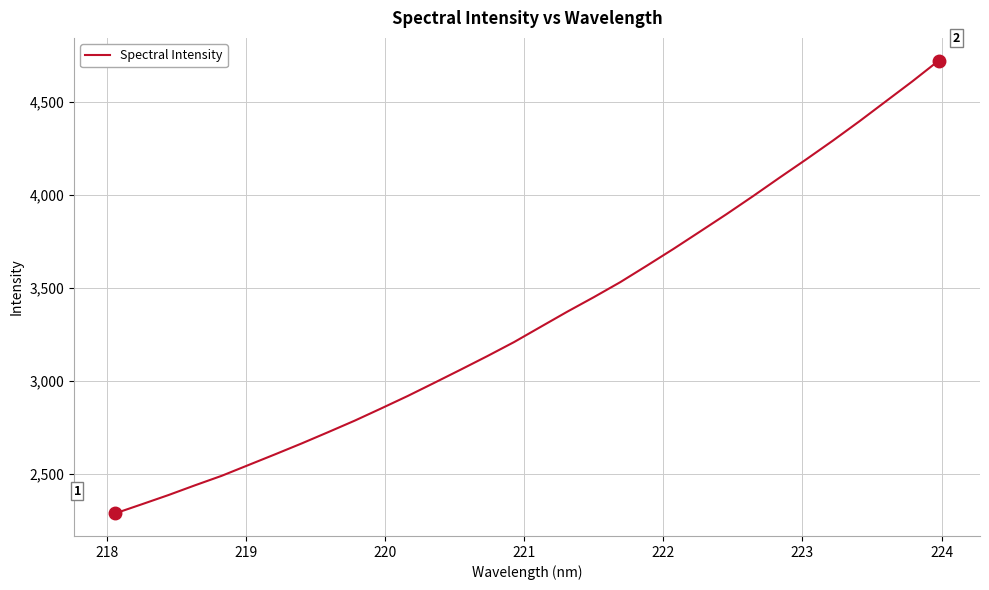

What is the greatest value displayed?

4720.0